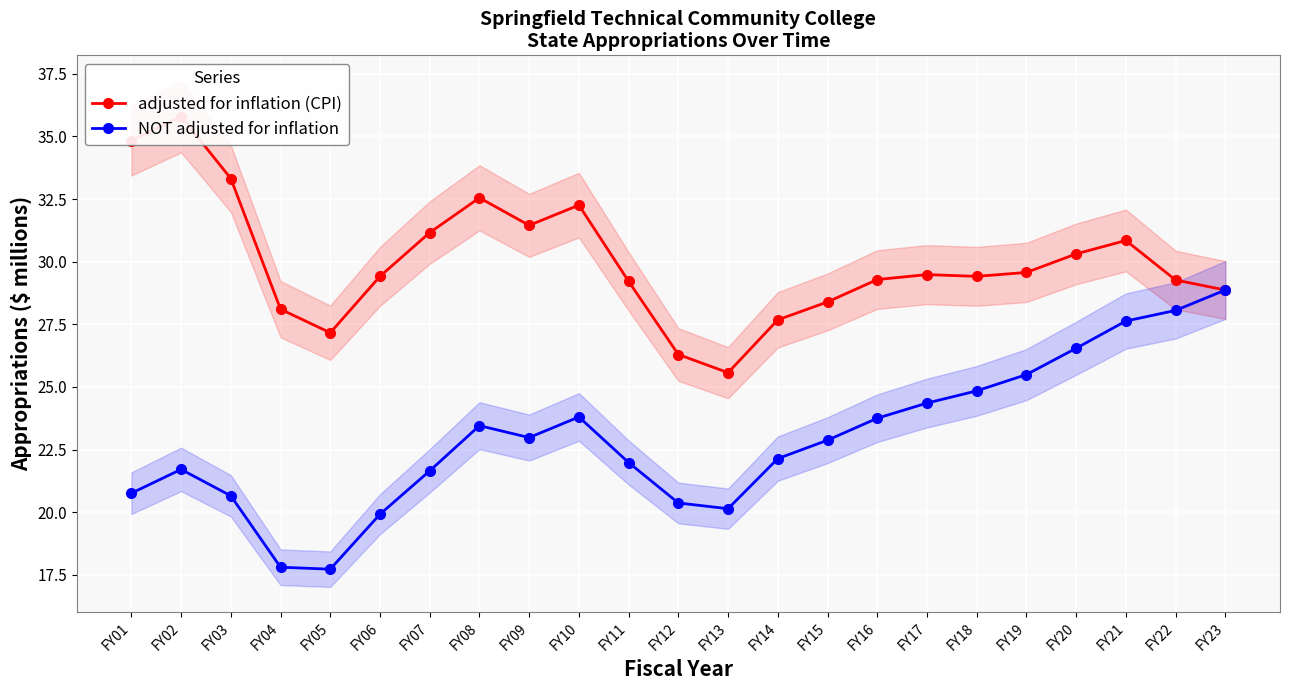

The value of adjusted for inflation (CPI) at FY18 is 50.2. True or false?

False